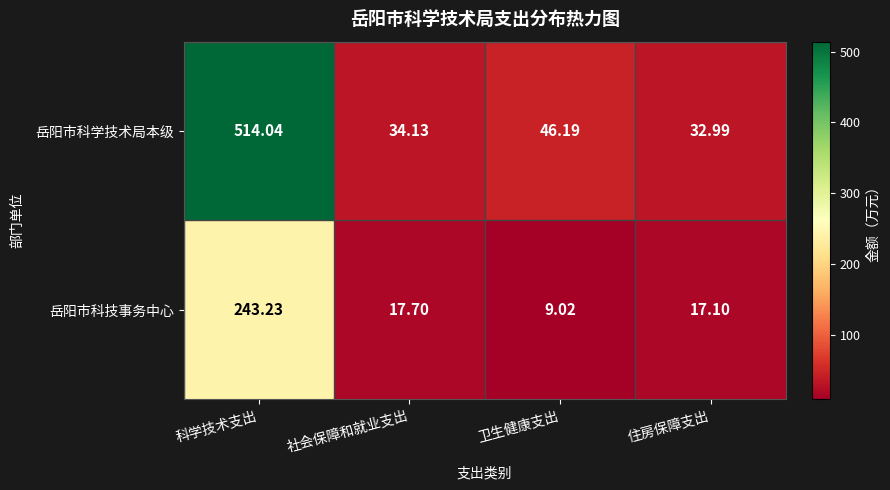

Rank the series at 社会保障和就业支出 from highest to lowest value.

岳阳市科学技术局本级, 岳阳市科技事务中心